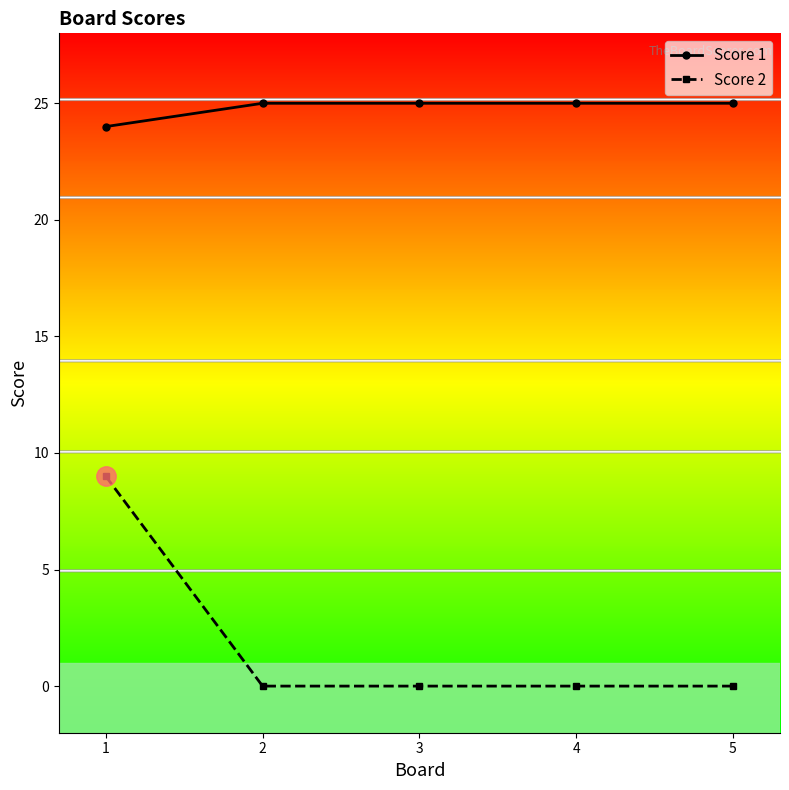

How many lines are shown in the chart?

2